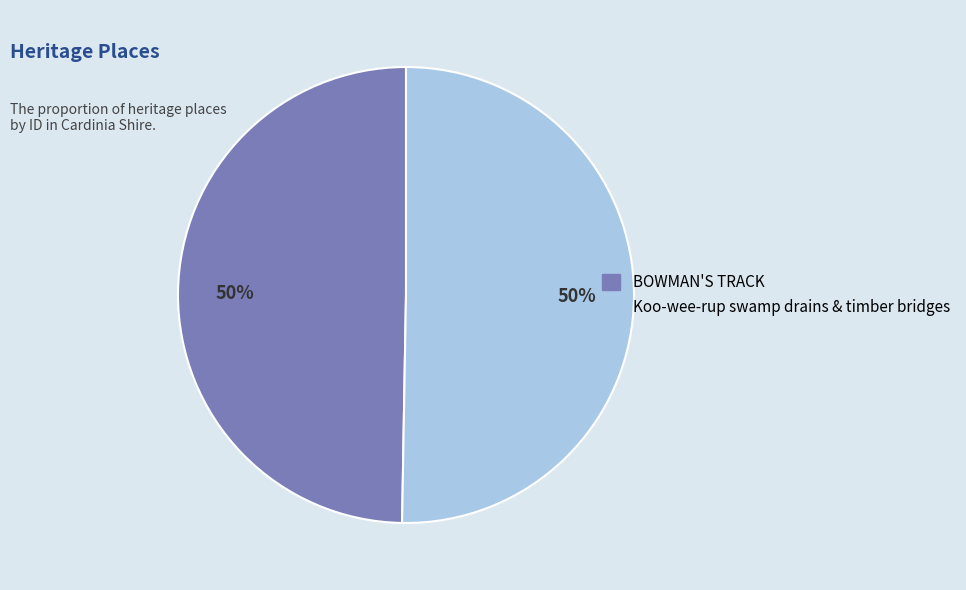

Count the number of slices in the pie.

2